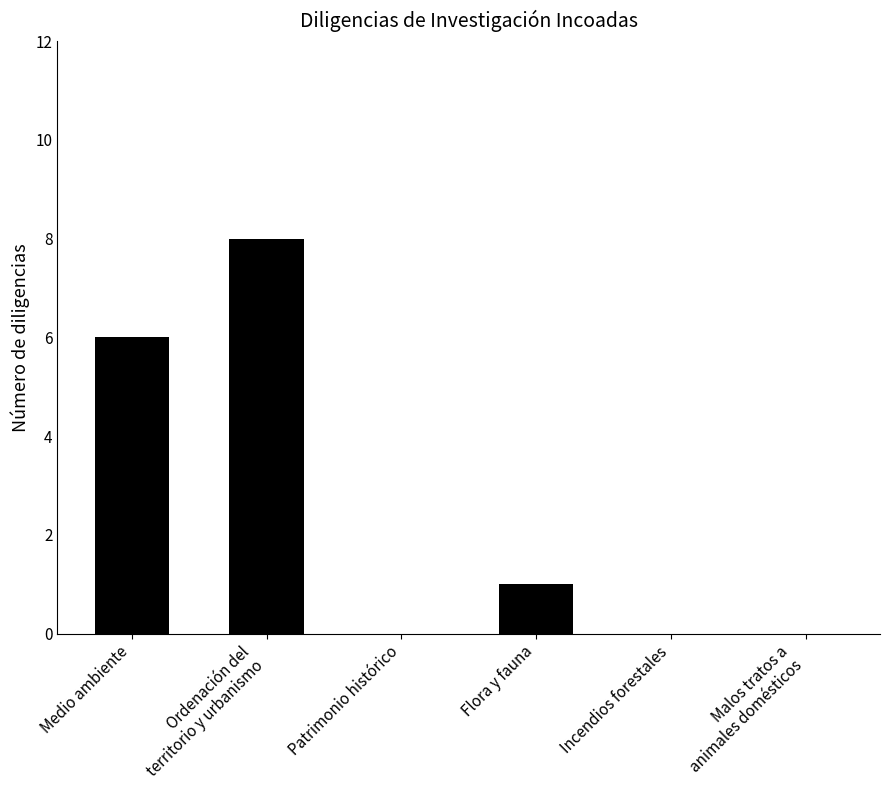

Are the bars horizontal?

No